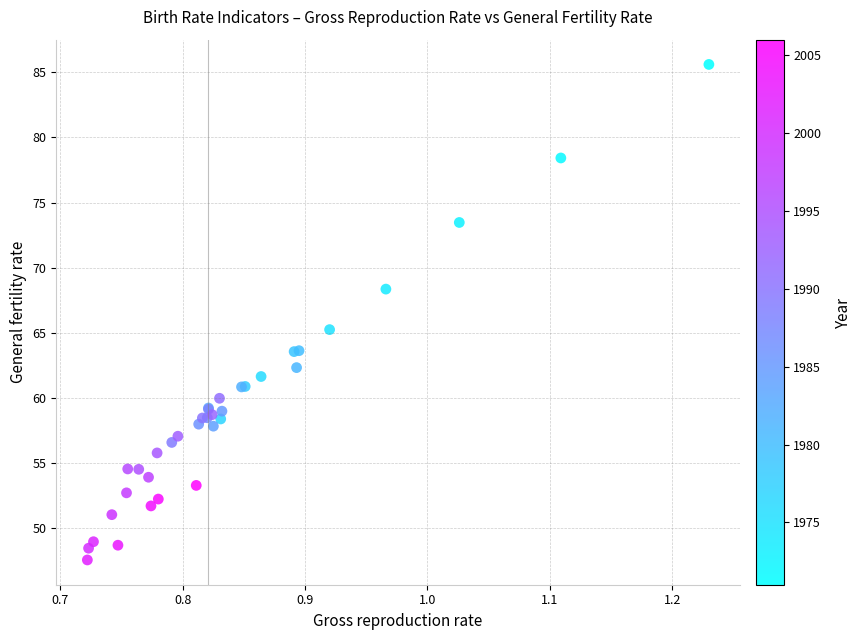

What Y value in the scatter plot is closest to 66?

65.2